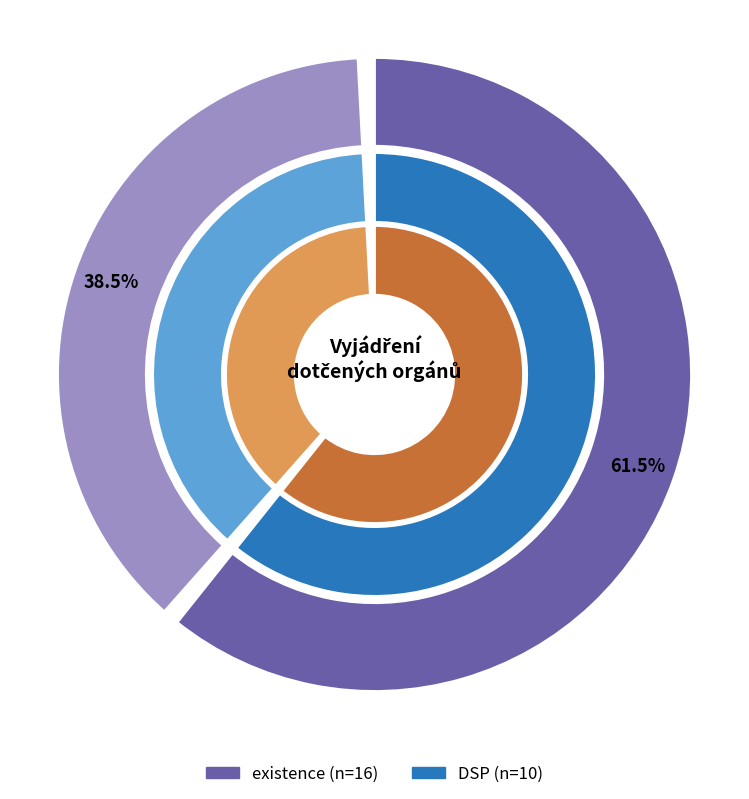

True or false: existence accounts for 69% of the total.

False